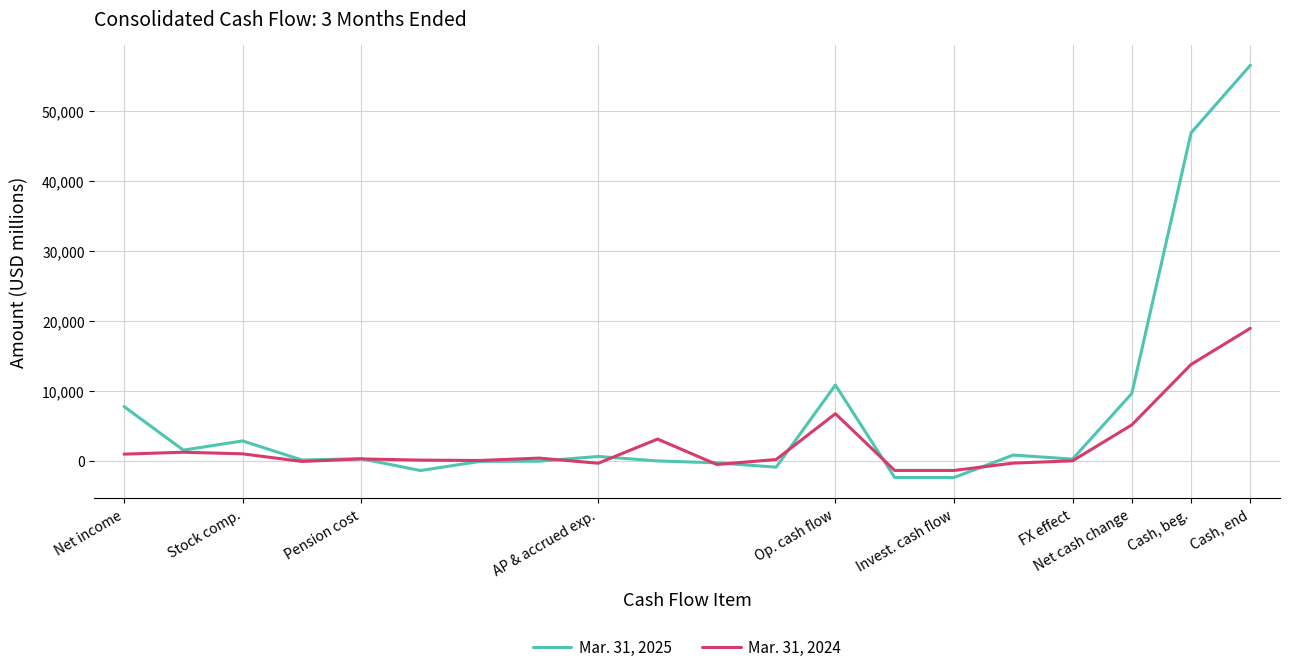

Which series has the widest spread of values?

Mar. 31, 2025